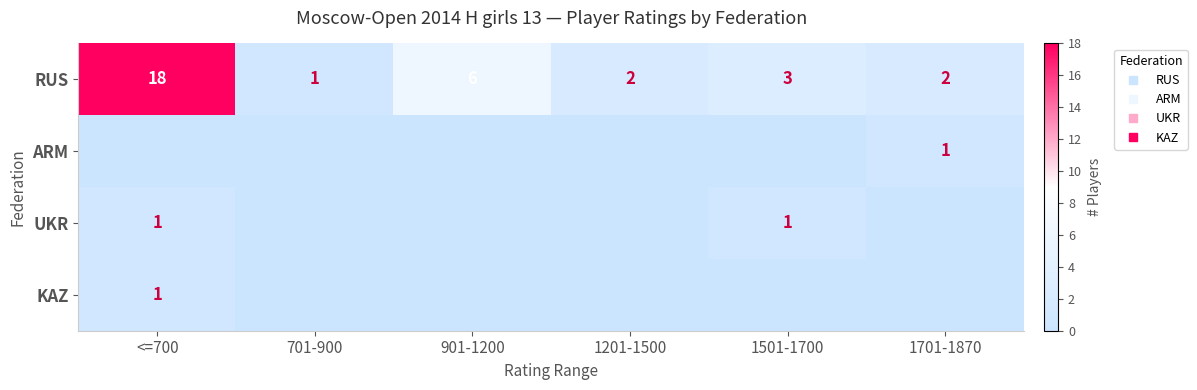

At how many categories does at least one series exceed 5?

2